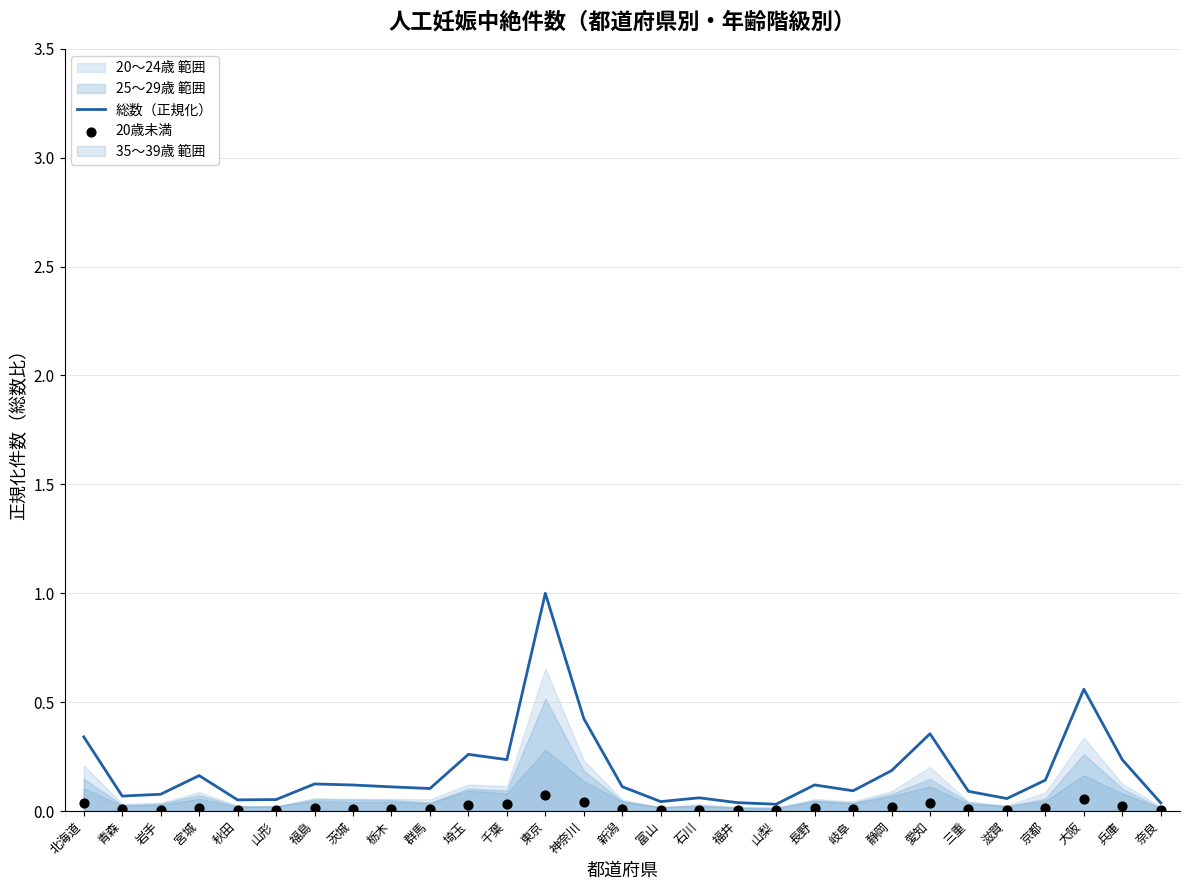

What is the total value across all series at 三重?

0.1